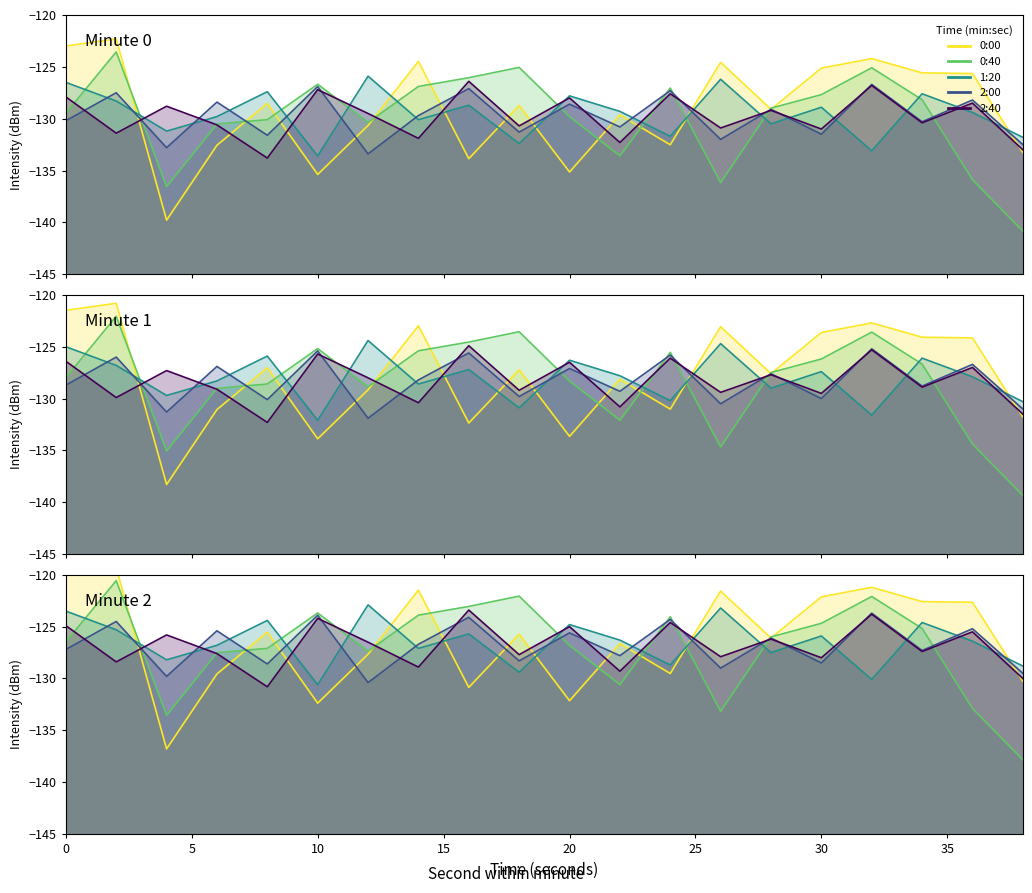

Where do 1:20 and 0:40 first cross each other?

0 and 5